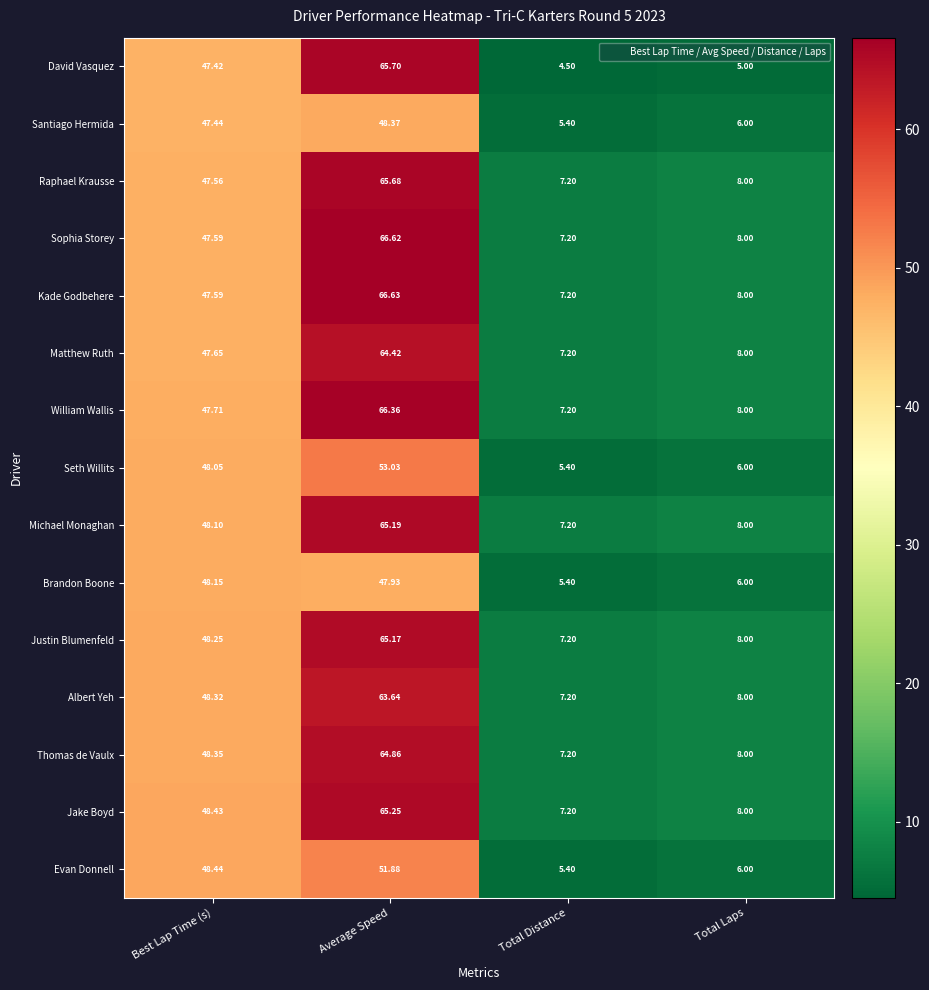

Which series has the largest total across all categories?

Kade Godbehere